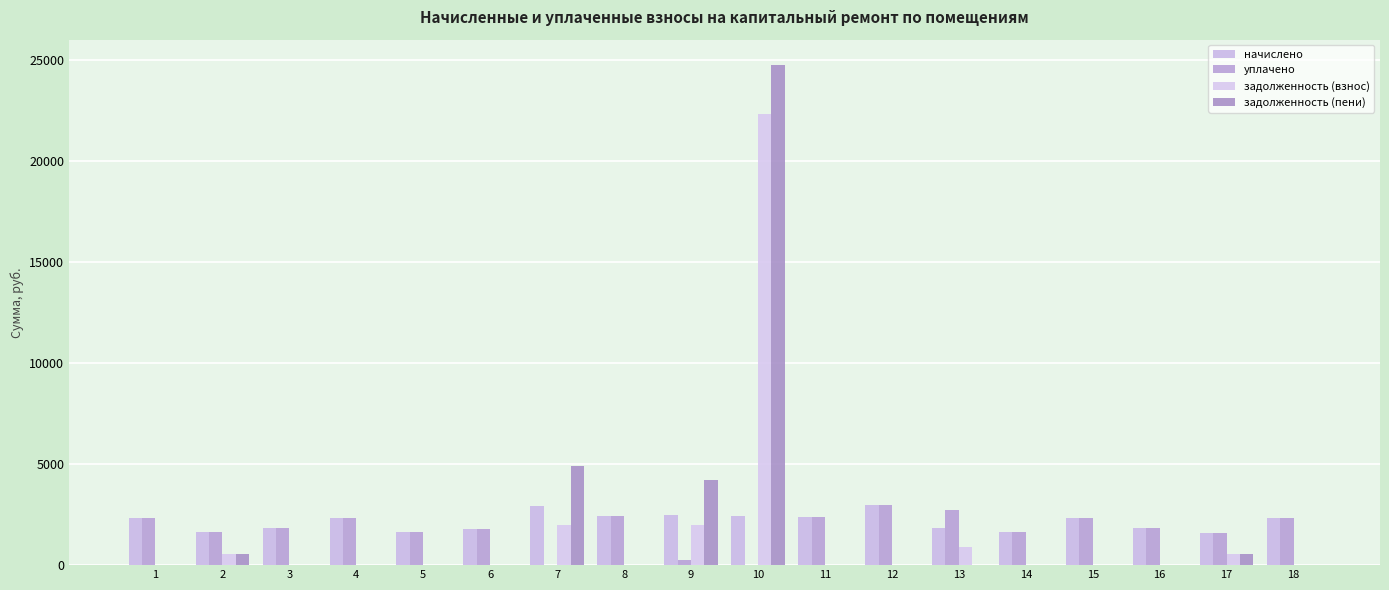

How many groups of bars are there?

18